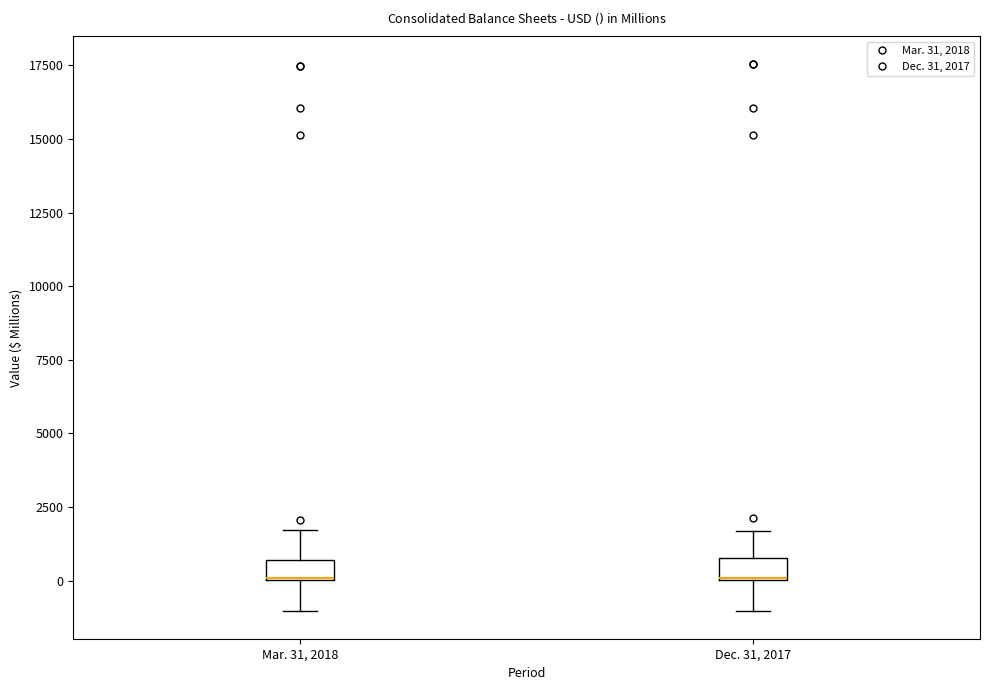

Where is the lower edge of the box for Dec. 31, 2017 on the y-axis? The values are not printed on the chart, so give them approximately, as read against the axis.

0